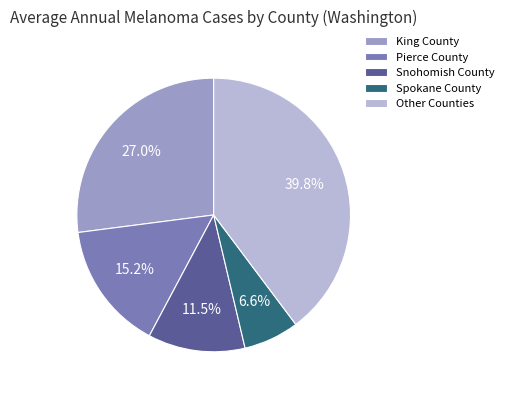

To the nearest percent, what is the average slice percentage?

20%